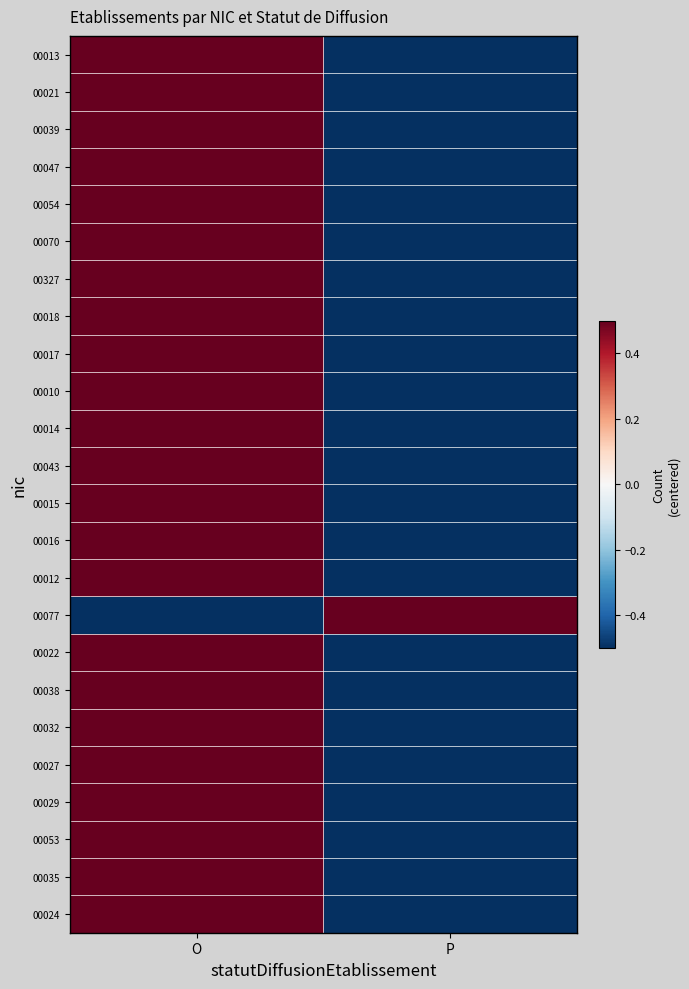

Between O and P, which is larger?

O